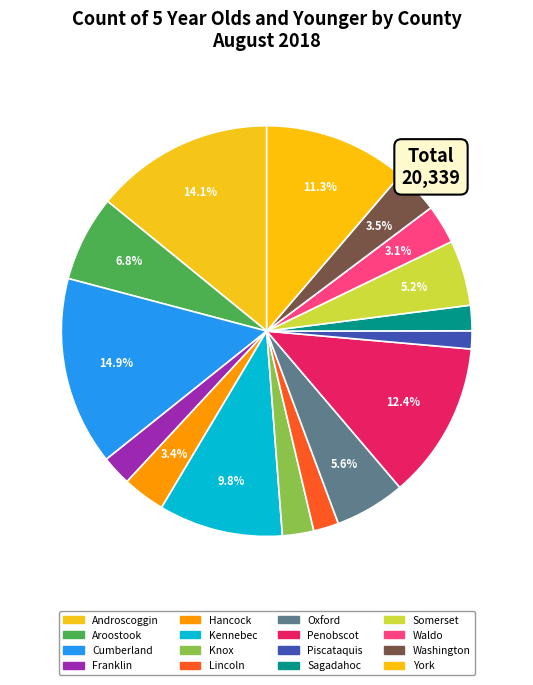

Which slice is the smallest?

Piscataquis